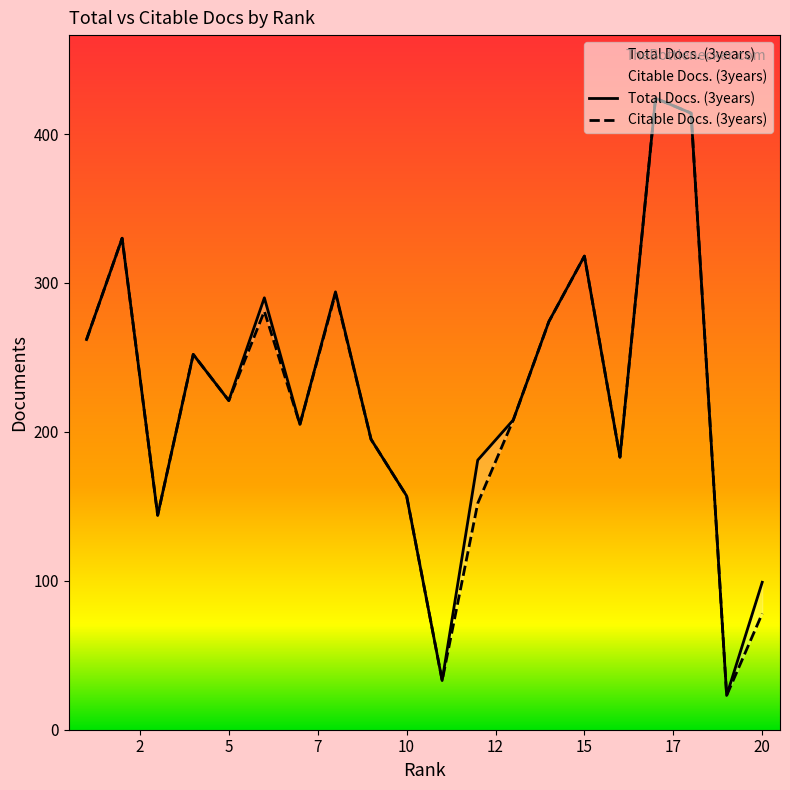

What is the difference between the maximum and minimum values in the Total Docs. (3years) series?

401